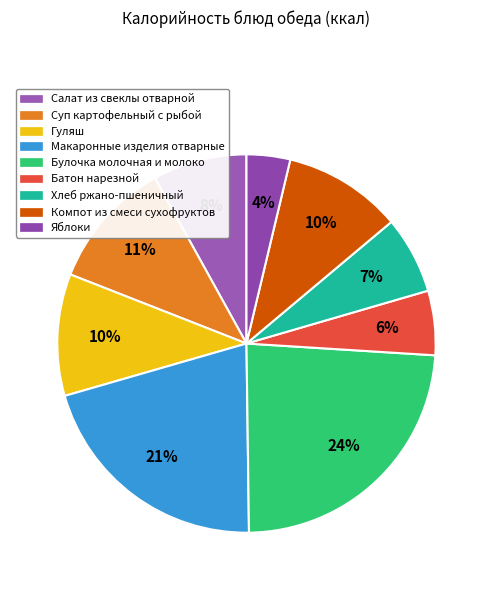

How many slices are in this pie chart?

9